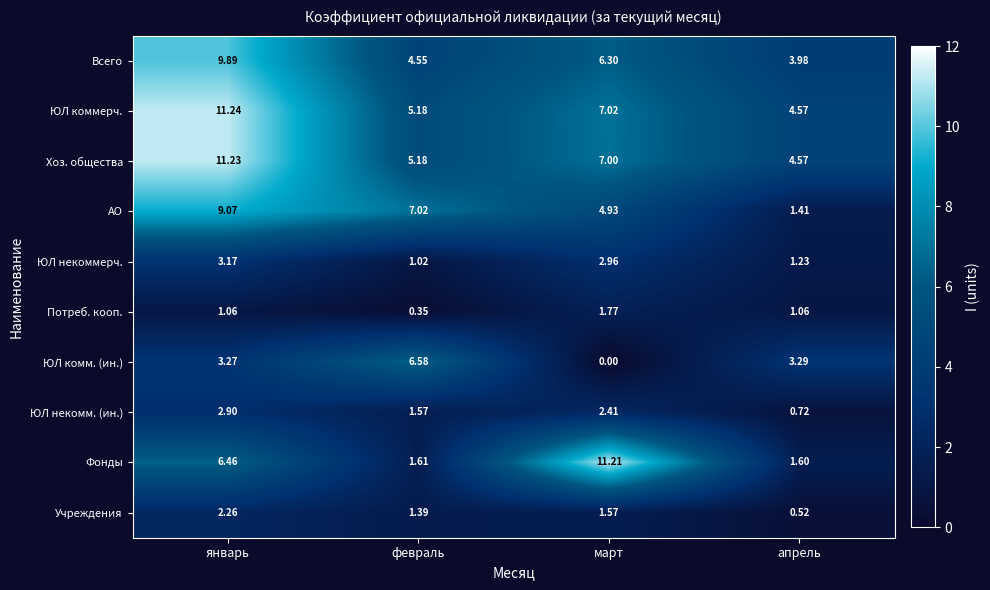

Which series has the largest total across all categories?

ЮЛ коммерч.